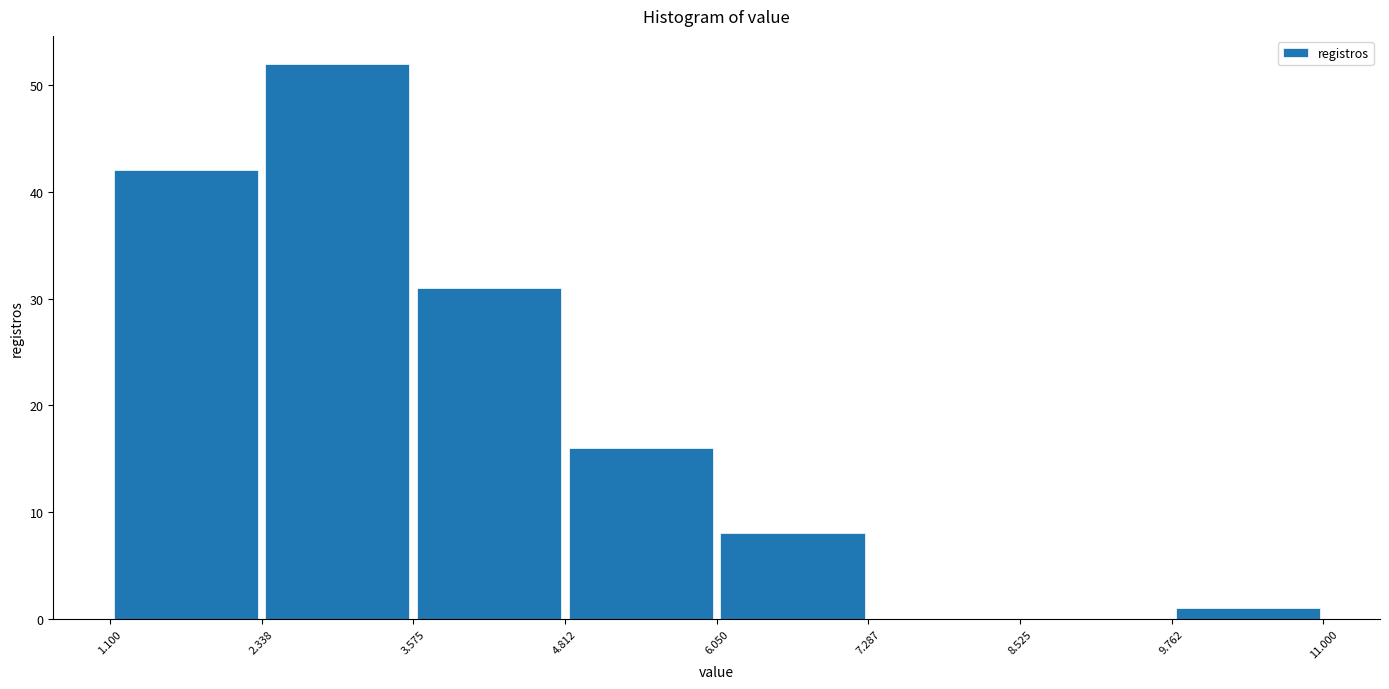

Which range on the x-axis has the tallest bar?

2.338 to 3.575